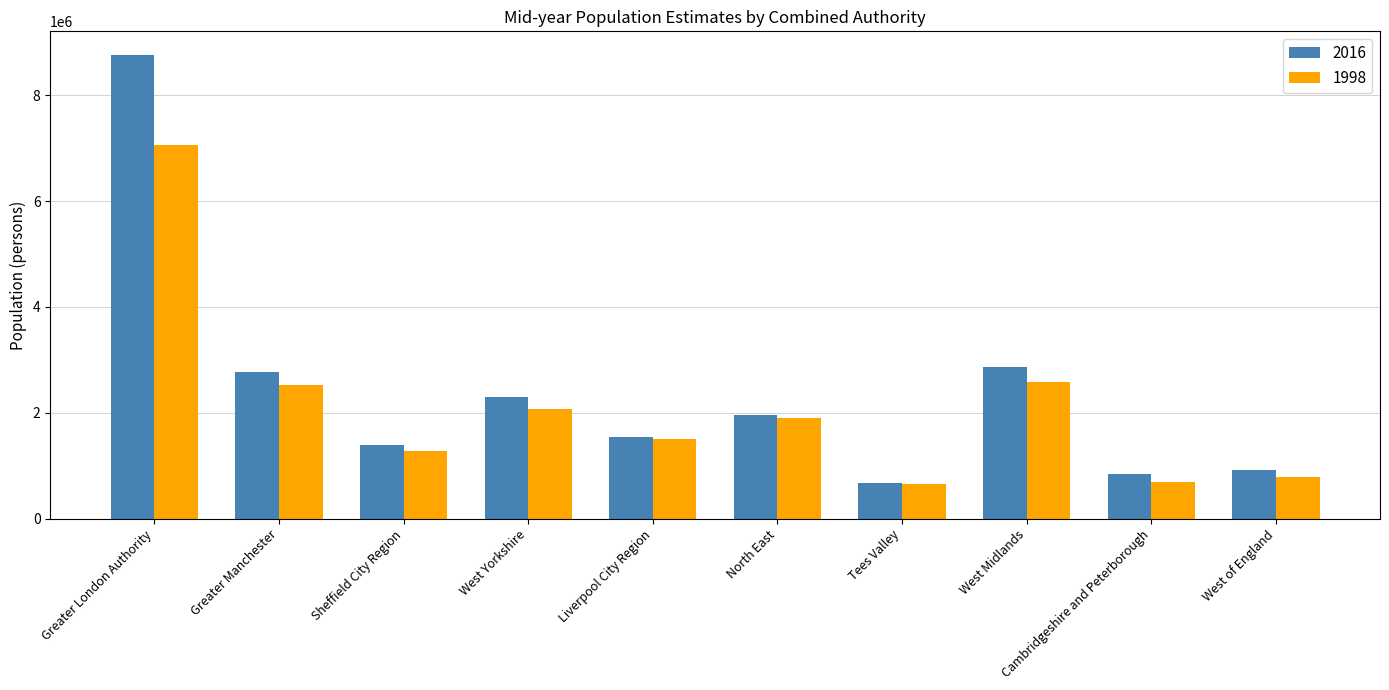

Rank the series by their maximum value, from lowest to highest.

1998, 2016